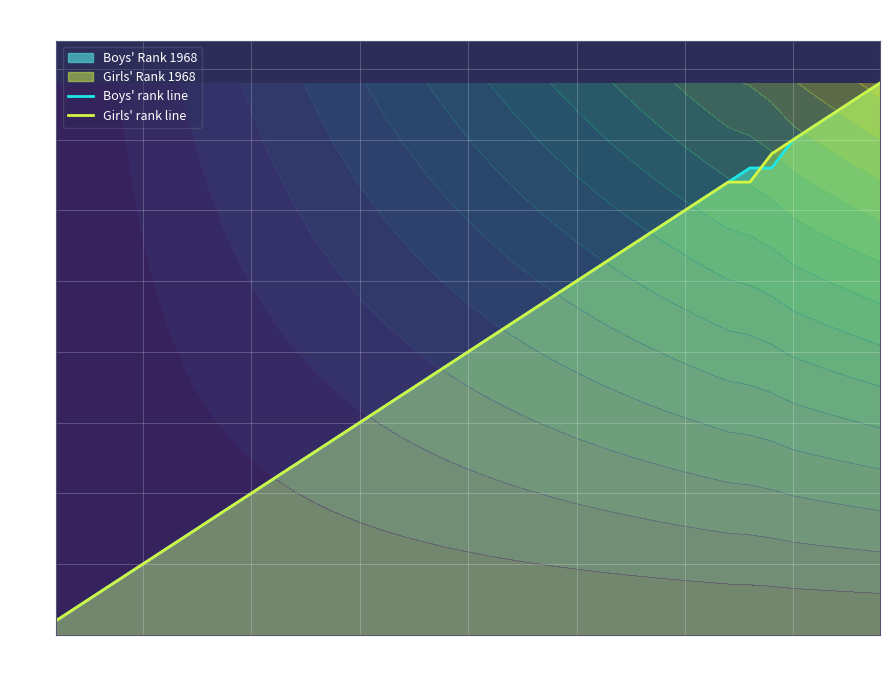

Count the number of categories in the chart.

39